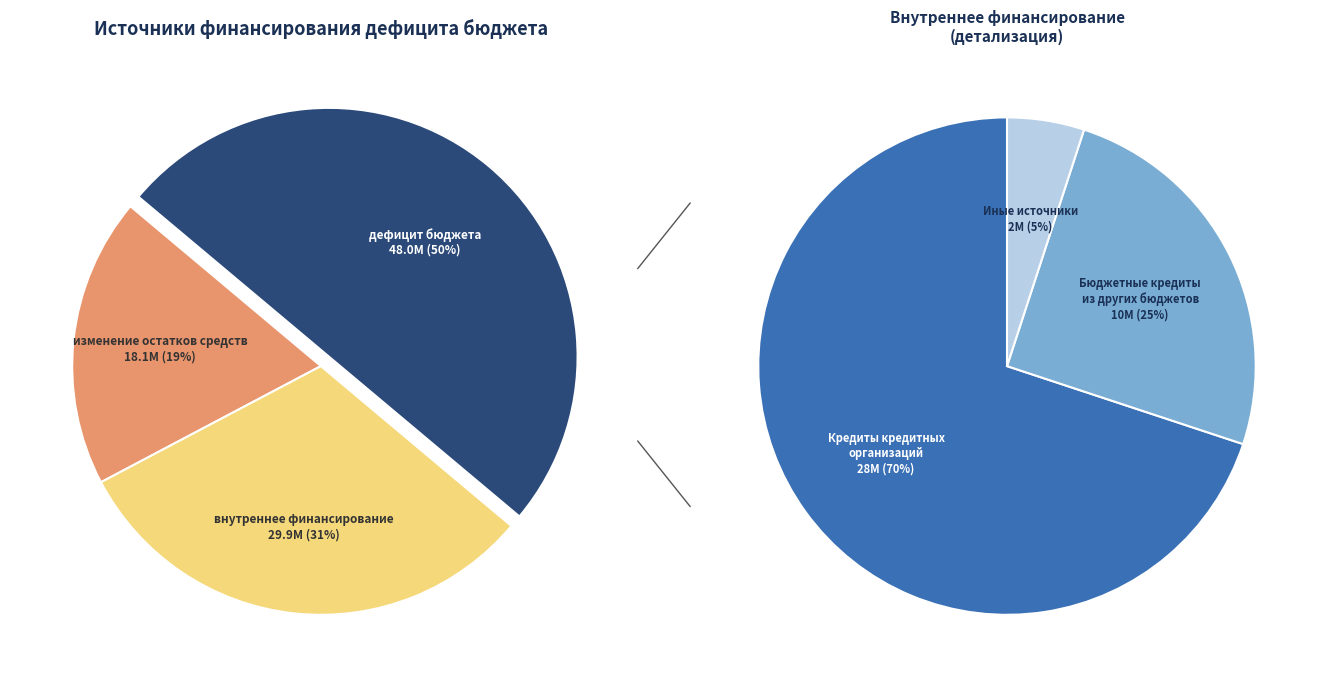

To the nearest percent, what percentage of the pie is источники внутреннего финансирования?

31%